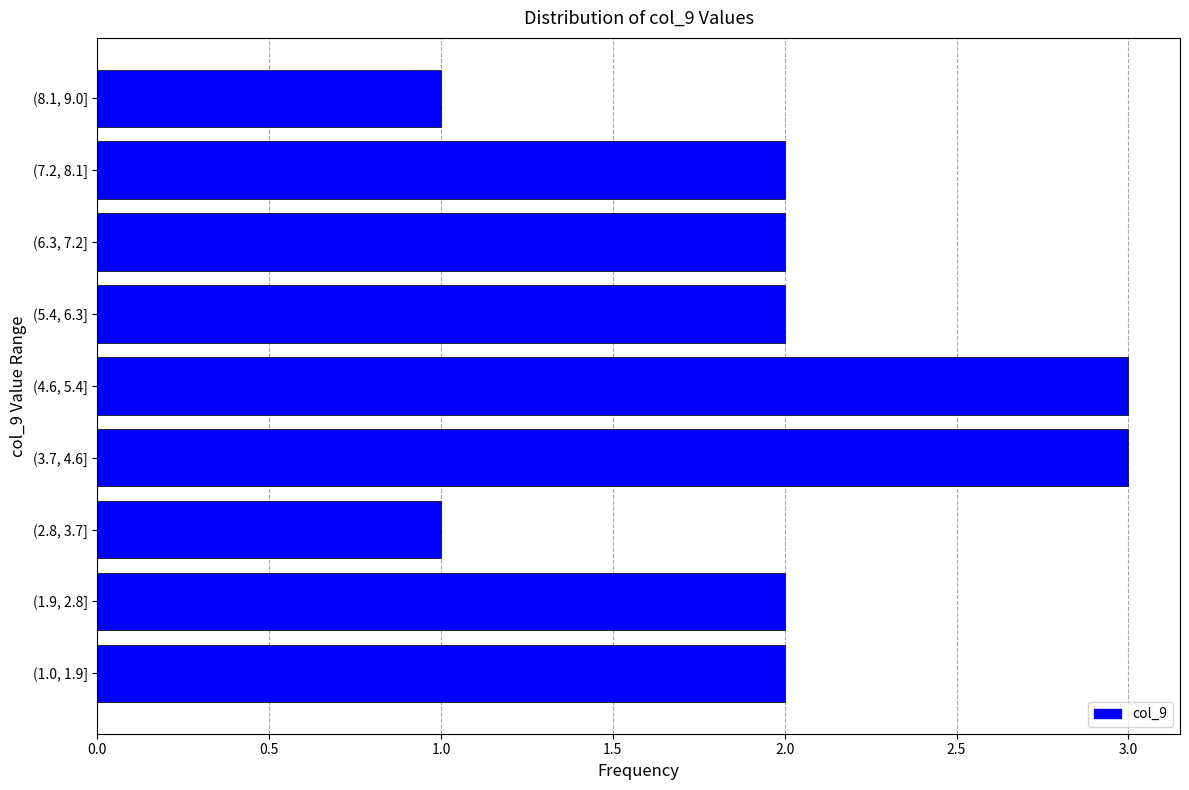

Reading top to bottom, list all the values displayed in this chart.

1	2	2	2	3	3	1	2	2